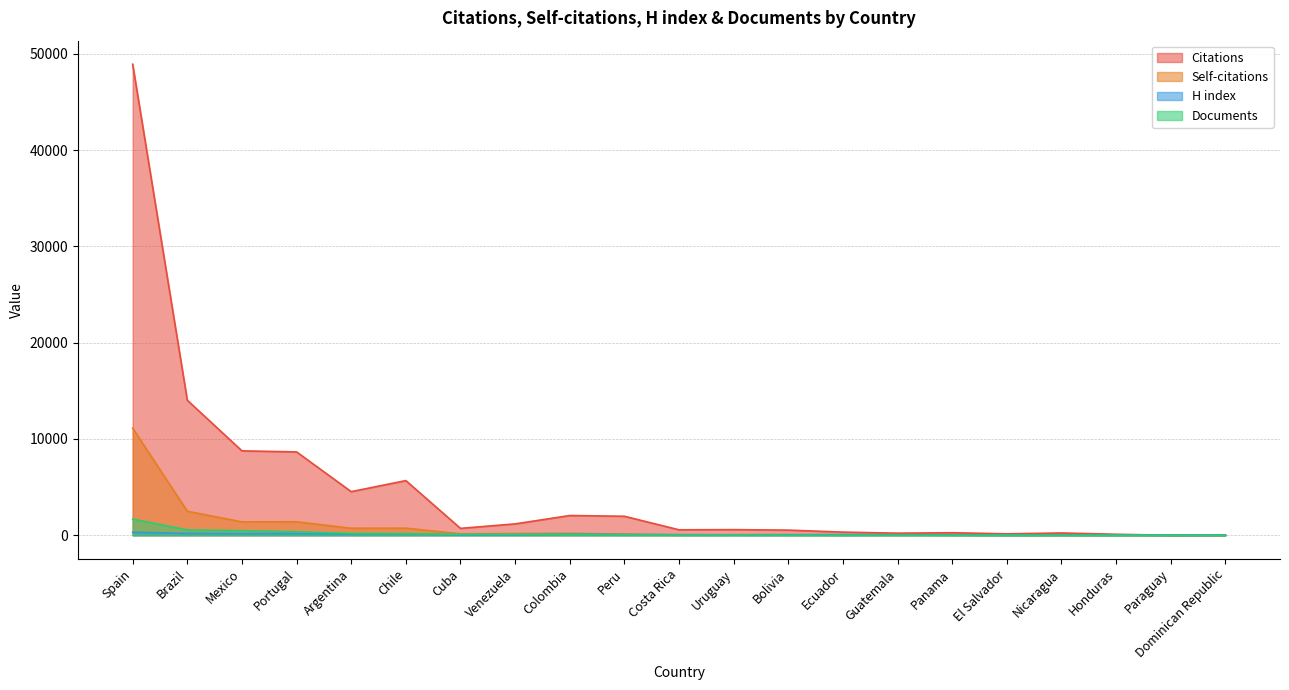

Which series changed the most between Spain and Cuba?

Citations